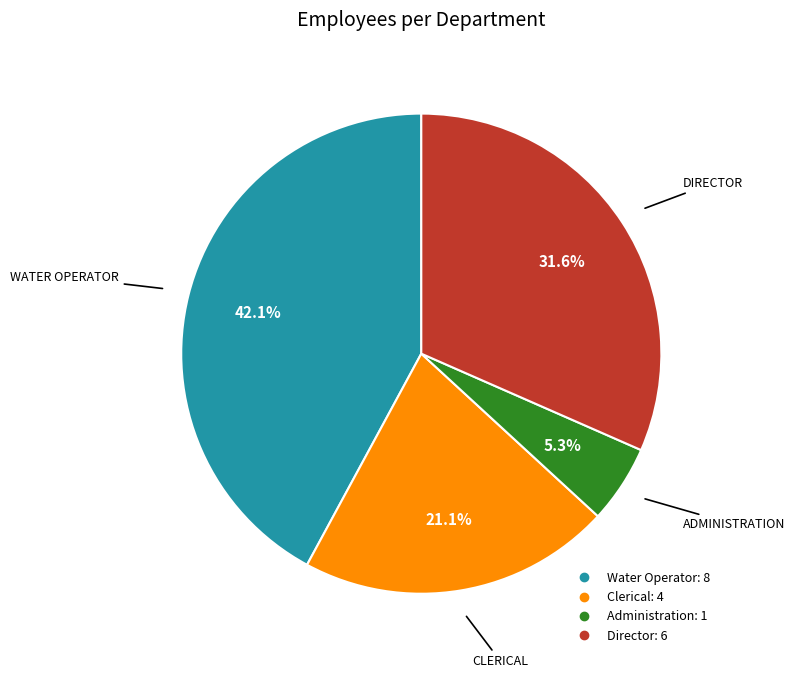

Is the sum of Clerical and Water Operator greater than half?

Yes